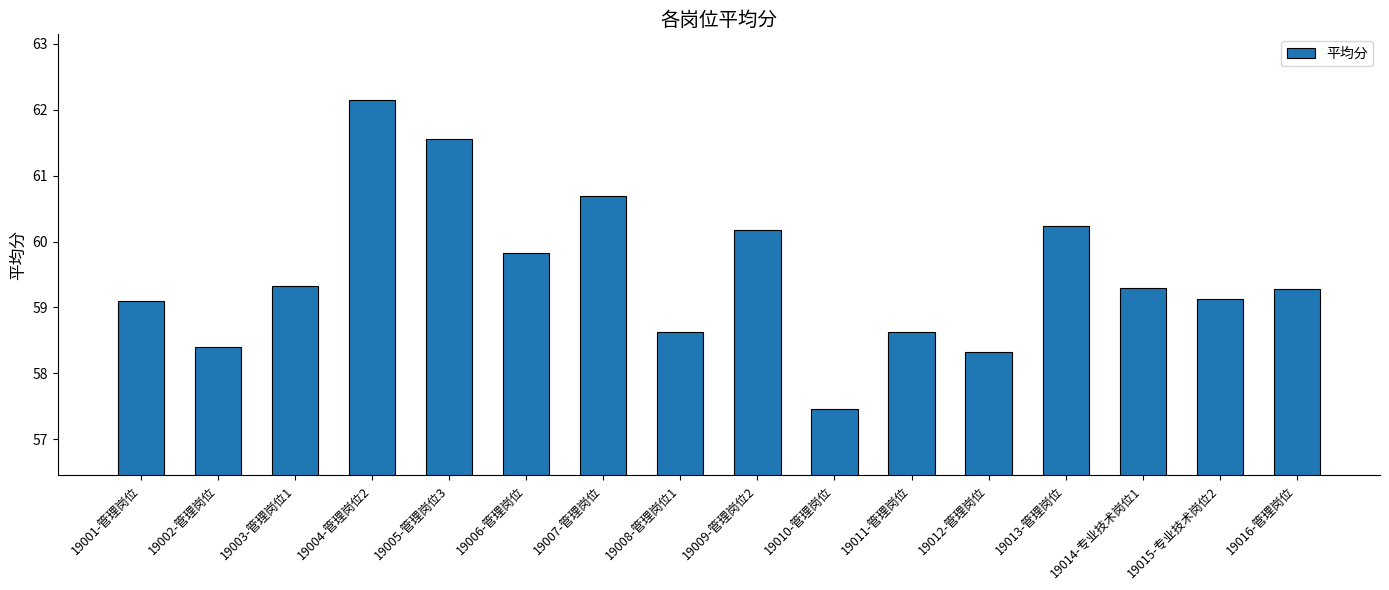

Reading left to right, transcribe all the data shown in this chart.

19001-管理岗位=59.1	19002-管理岗位=58.4	19003-管理岗位1=59.3	19004-管理岗位2=62.1	19005-管理岗位3=61.5	19006-管理岗位=59.8	19007-管理岗位=60.7	19008-管理岗位1=58.6	19009-管理岗位2=60.2	19010-管理岗位=57.5	19011-管理岗位=58.6	19012-管理岗位=58.3	19013-管理岗位=60.2	19014-专业技术岗位1=59.3	19015-专业技术岗位2=59.1	19016-管理岗位=59.3